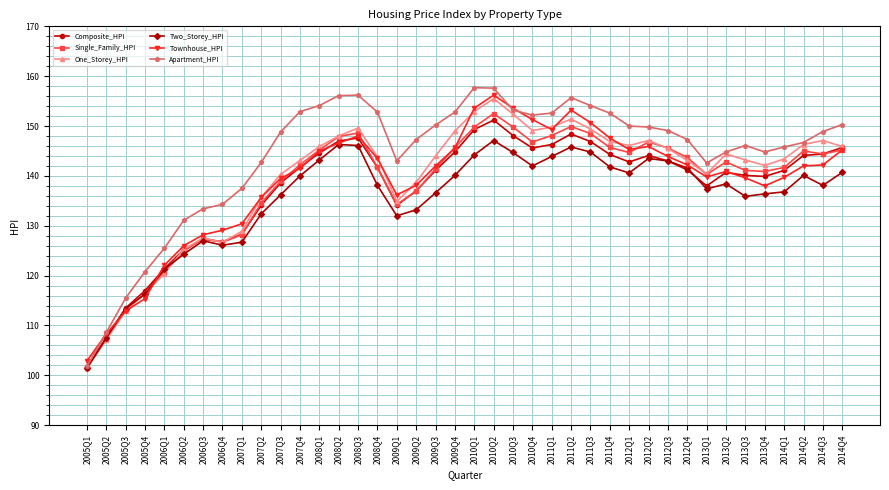

Which series has the widest spread of values?

Apartment_HPI